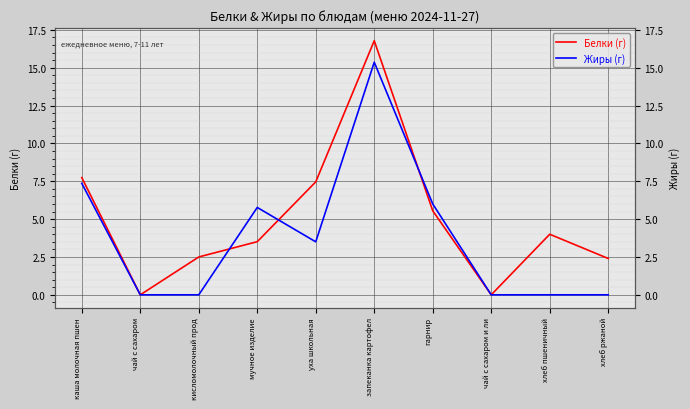

At which label does Жиры (г) reach its minimum?

чай с сахаром